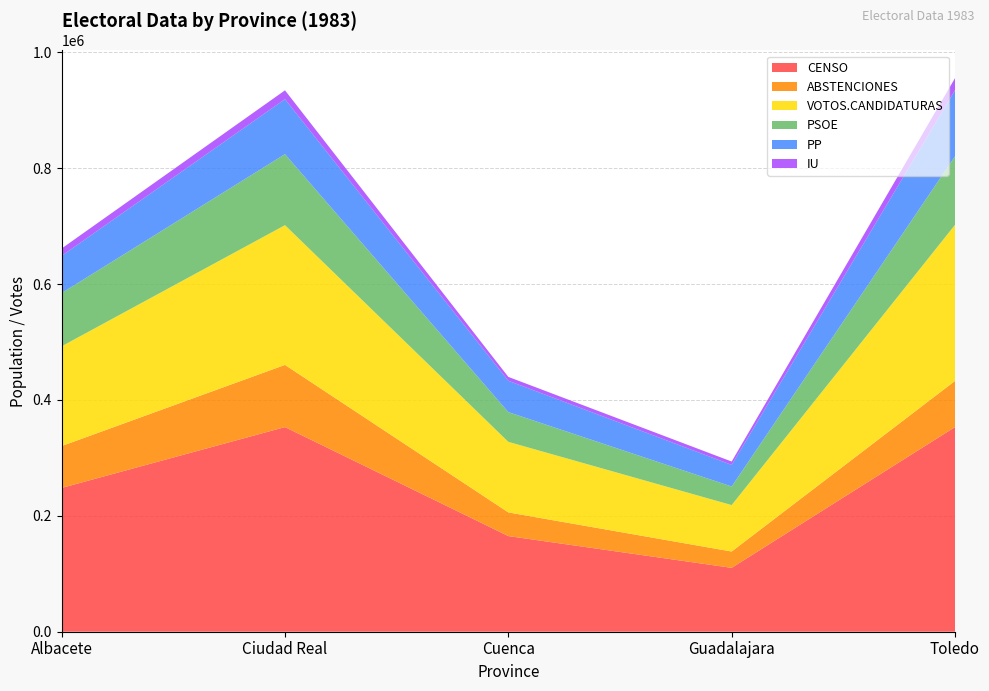

Reading left to right, what are all the values shown in this chart?

CENSO: 248202	353187	165095	110247	353202
ABSTENCIONES: 72256	107307	40844	28151	79581
VOTOS.CANDIDATURAS: 172178	241183	121763	80168	269451
PSOE: 91876	122580	51327	32068	118295
PP: 64235	94929	54080	37330	114090
IU: 12643	15199	6706	5775	20809